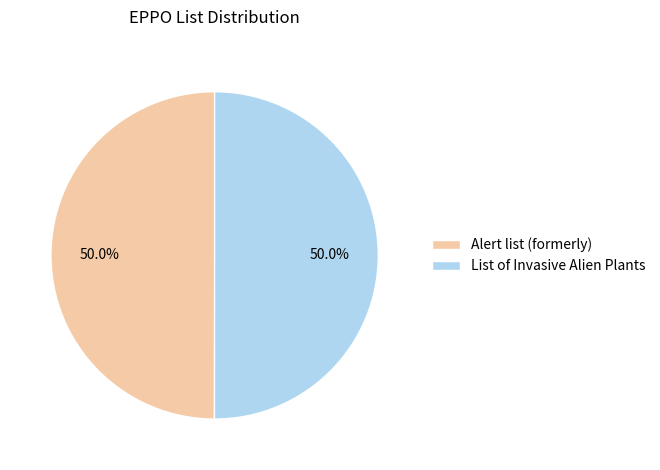

The Alert list (formerly) slice represents 50% of the pie. True or false?

True